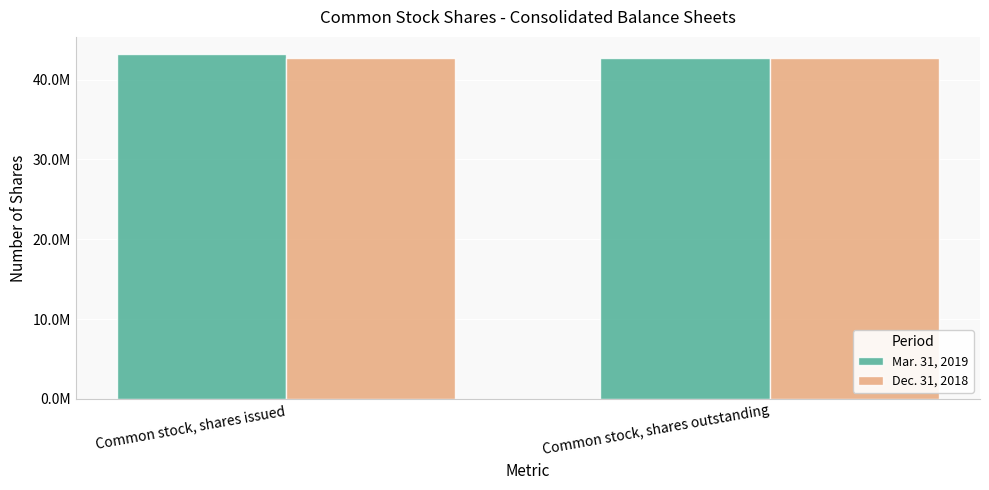

List the series in order of their overall mean, lowest first.

Dec. 31, 2018, Mar. 31, 2019